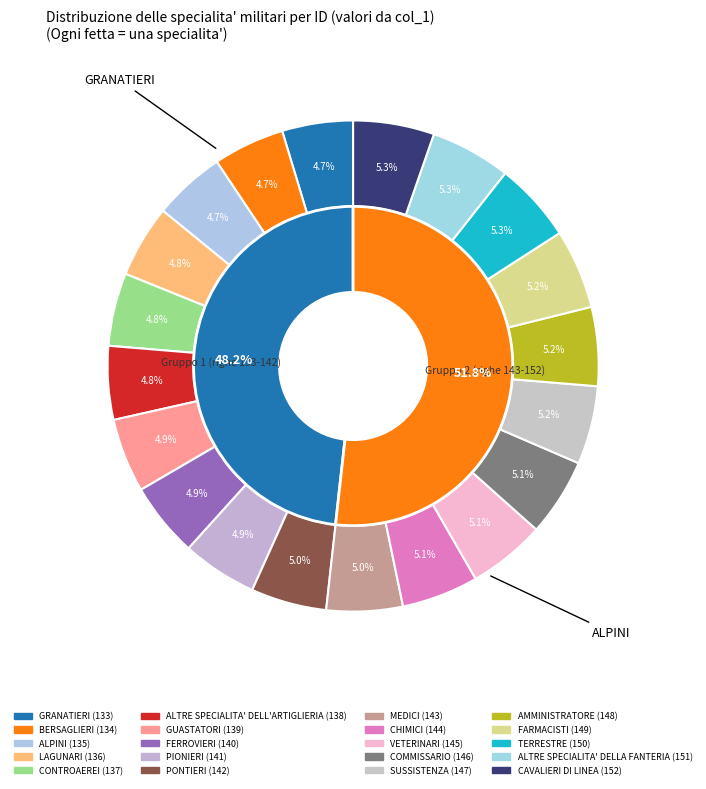

Is there a majority slice in this chart?

No